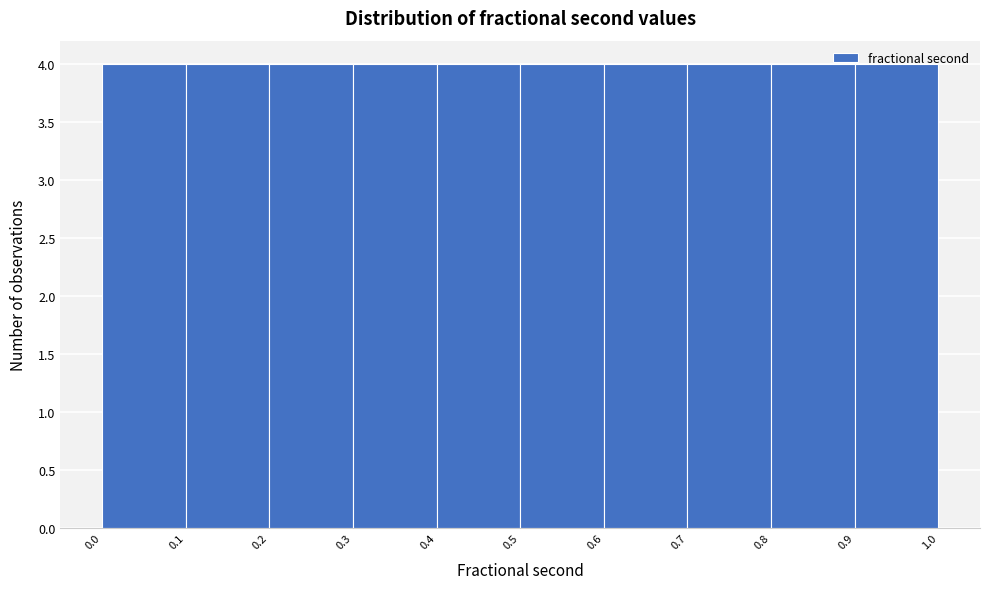

Reading left to right, transcribe this chart: for each bar, give the range it covers on the x-axis and its height. The values are not printed on the chart, so give them approximately, as read against the axis.

0.0 to 0.1: 4
0.1 to 0.2: 4
0.2 to 0.3: 4
0.3 to 0.4: 4
0.4 to 0.5: 4
0.5 to 0.6: 4
0.6 to 0.7: 4
0.7 to 0.8: 4
0.8 to 0.9: 4
0.9 to 1.0: 4